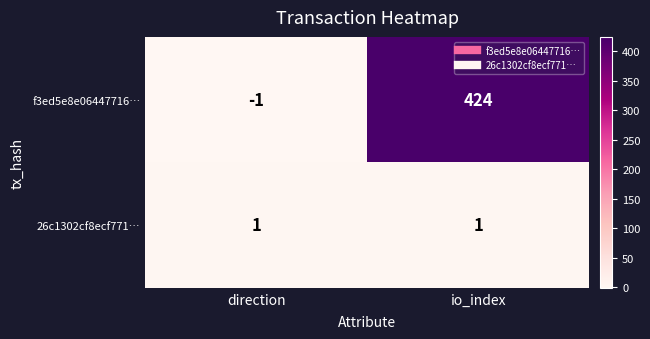

What is the maximum value shown in the chart?

424